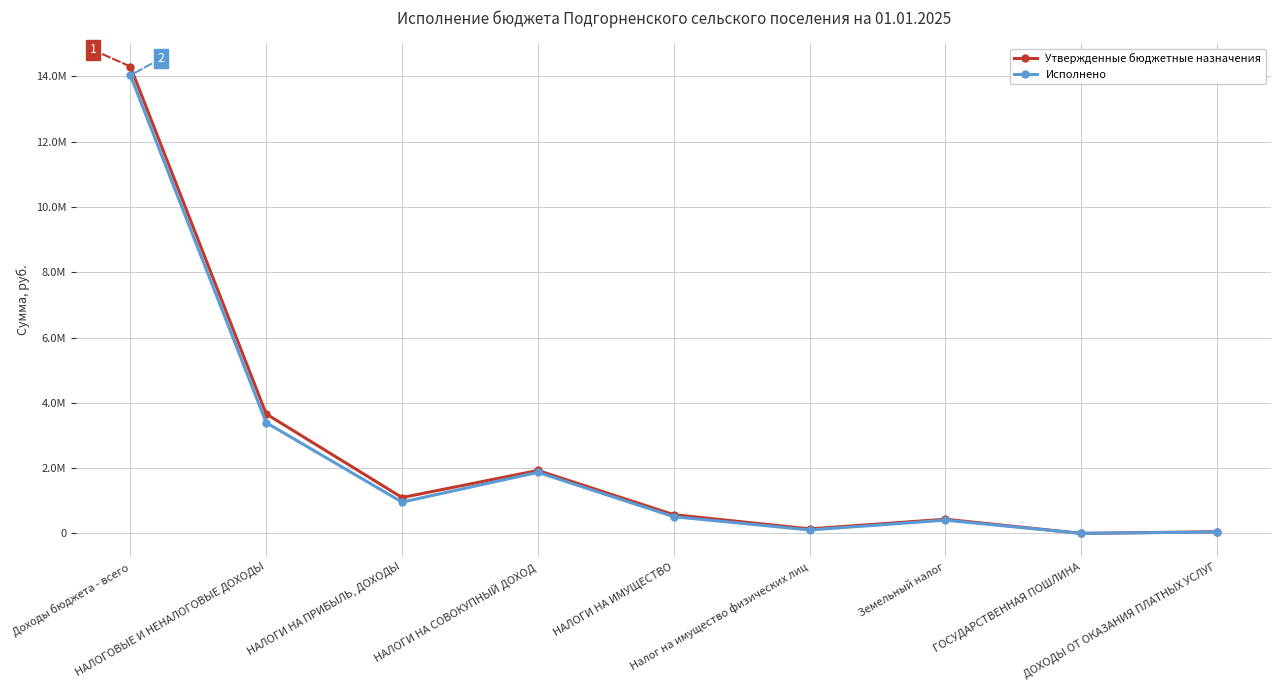

Rank the series at ГОСУДАРСТВЕННАЯ ПОШЛИНА from highest to lowest value.

Утвержденные бюджетные назначения, Исполнено